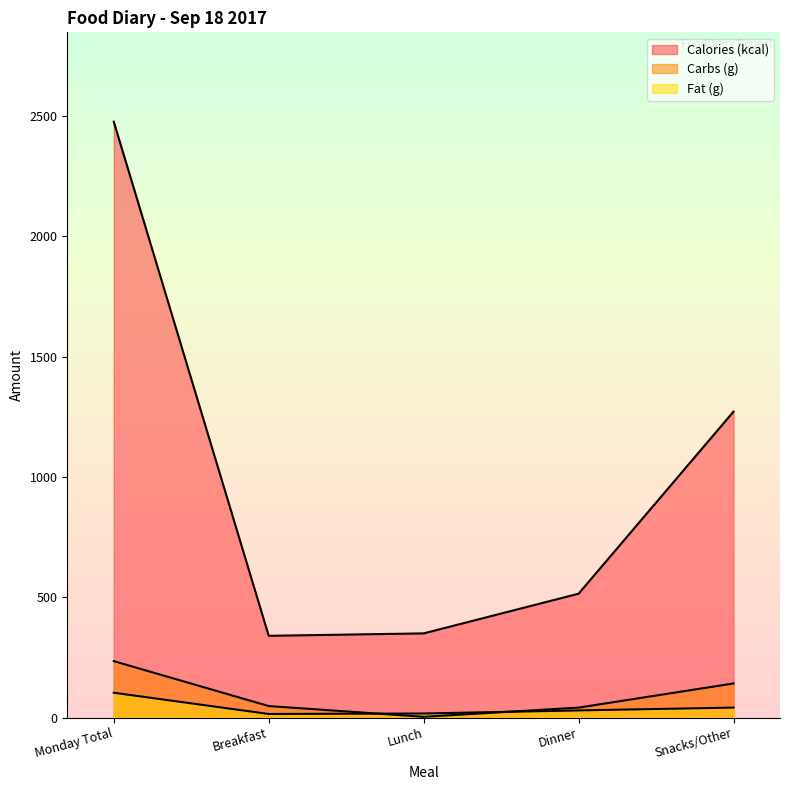

Count the number of data series in this chart.

3